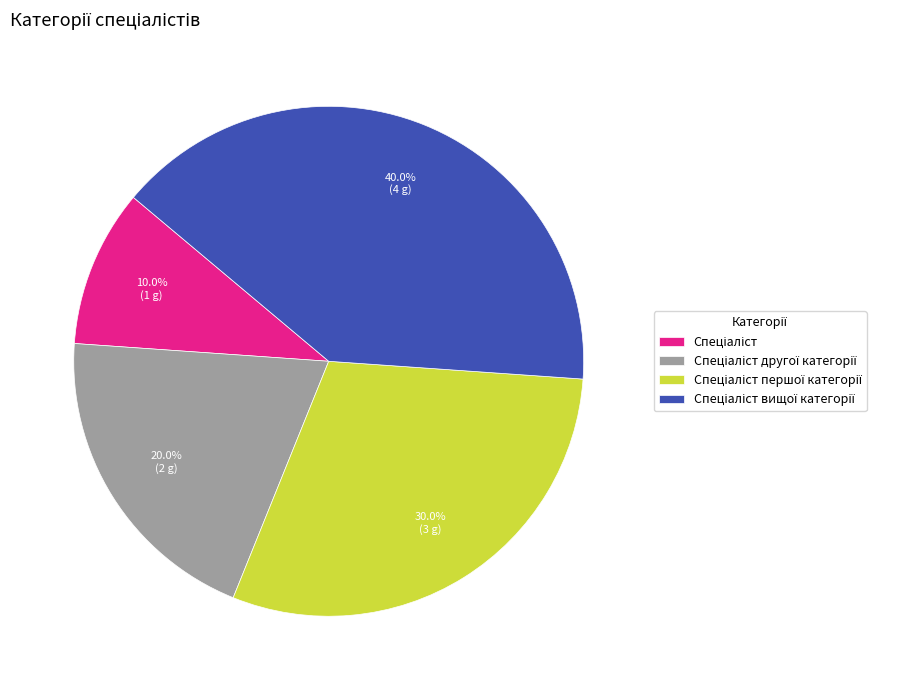

Is there a majority slice in this chart?

No